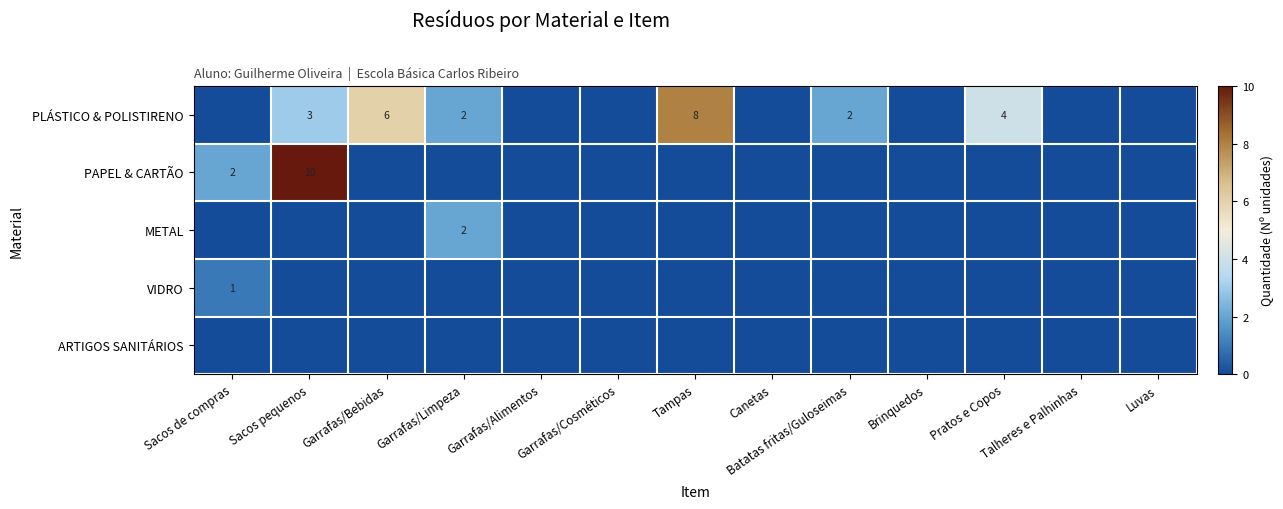

The PLÁSTICO & POLISTIRENO series shows 2 at Garrafas/Bebidas. True or false?

False